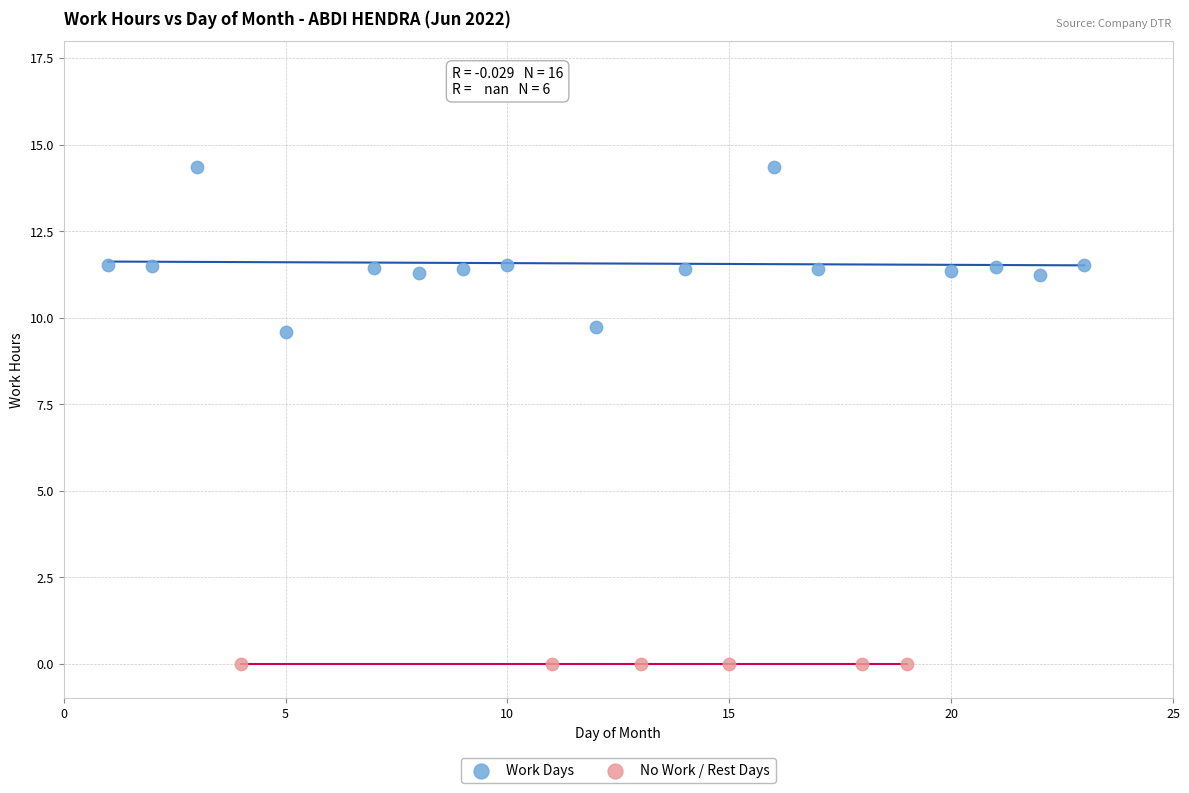

Which series reaches the minimum Y coordinate?

No Work / Rest Days